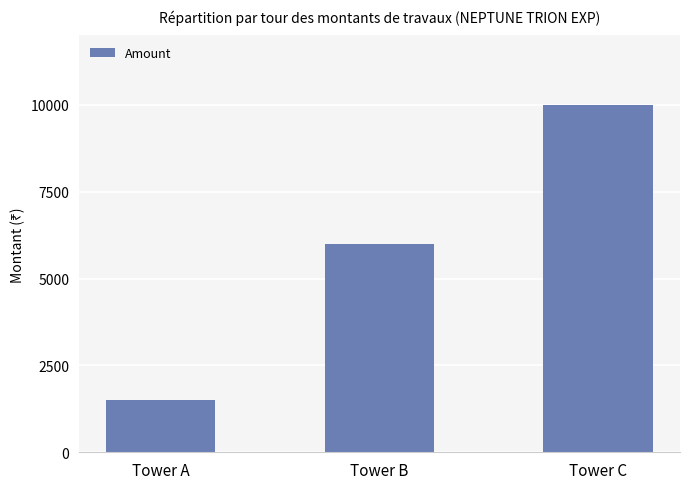

Approximately how many times larger is the value at Tower B compared to Tower A?

4.0